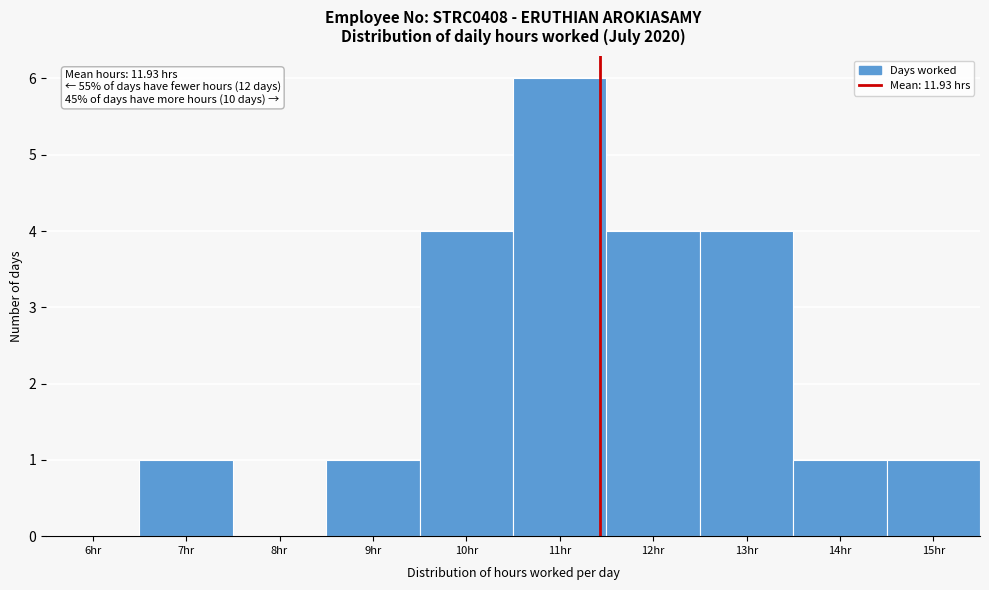

Reading left to right, extract all data points from this chart.

6hr=0	7hr=1	8hr=0	9hr=1	10hr=4	11hr=6	12hr=4	13hr=4	14hr=1	15hr=1